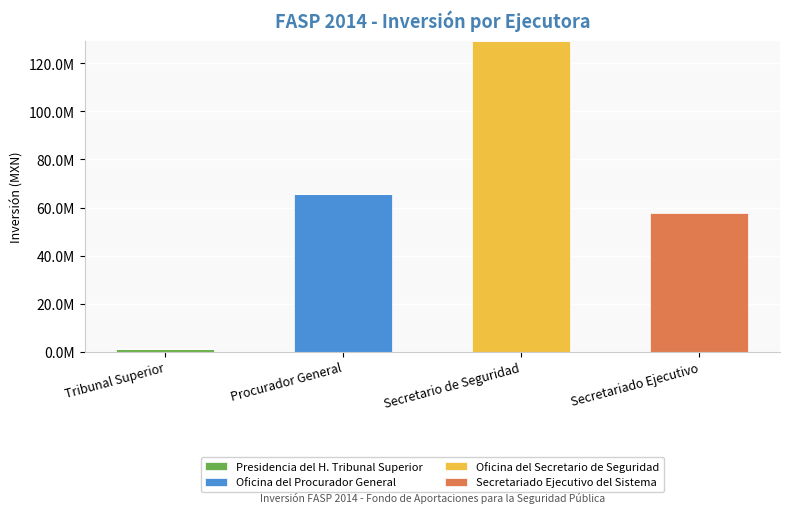

Are the bars horizontal?

No